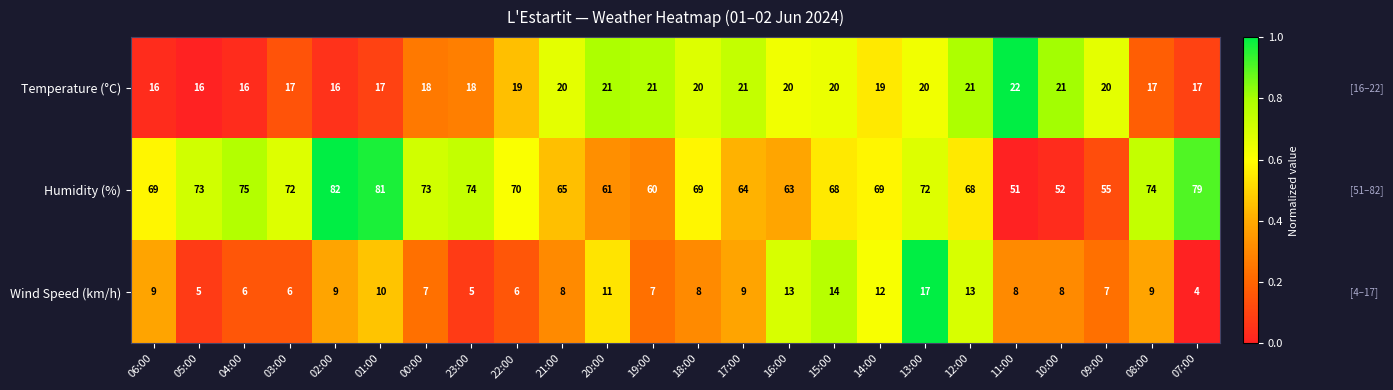

What is the total value across all series at 01:00?

108